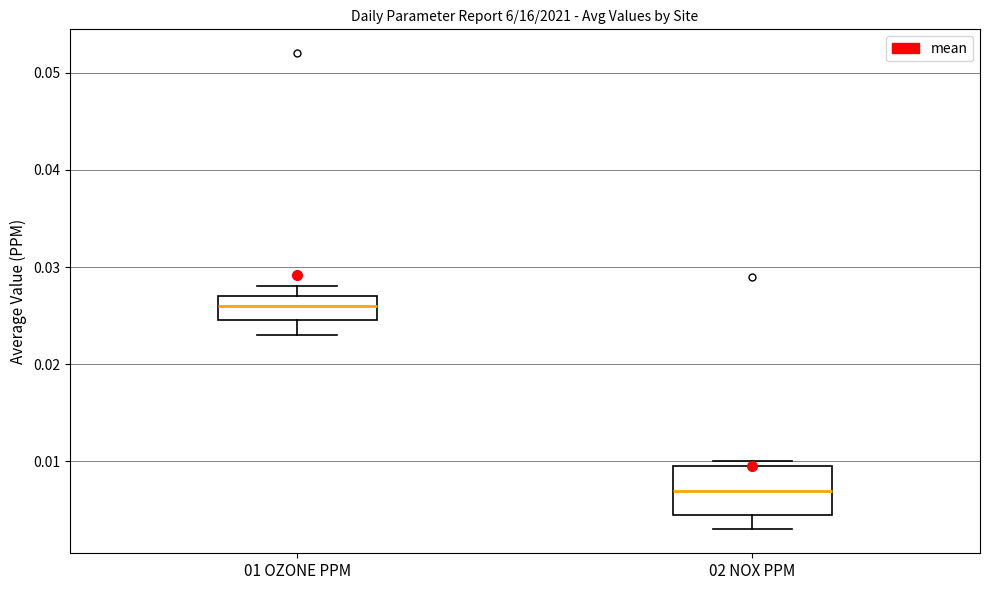

Comparing the boxes themselves (not the whiskers), which one is the tallest?

02 NOX PPM